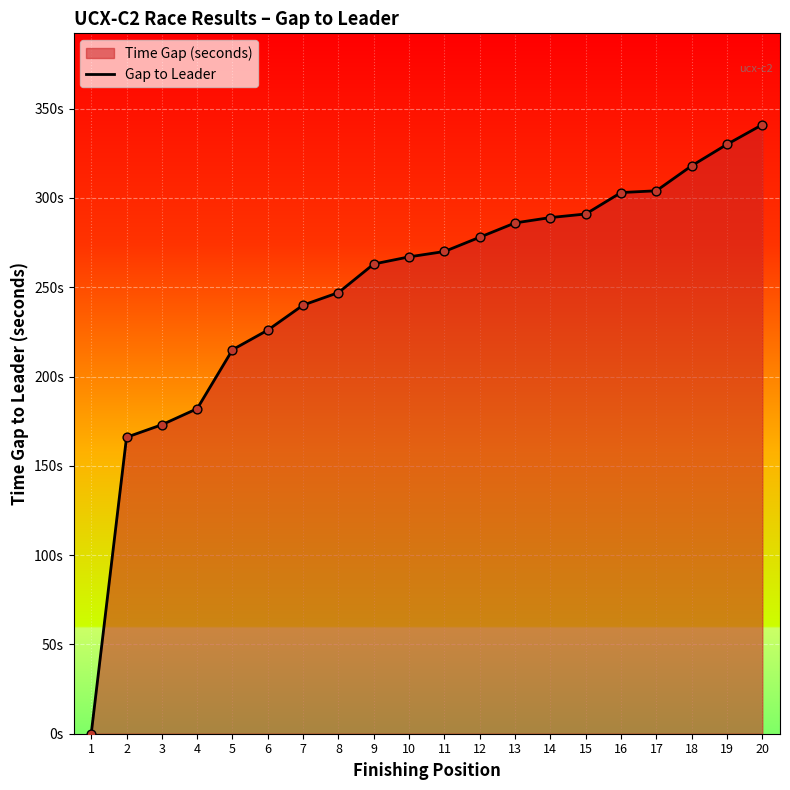

What is the change in value from 18 to 20?

+23